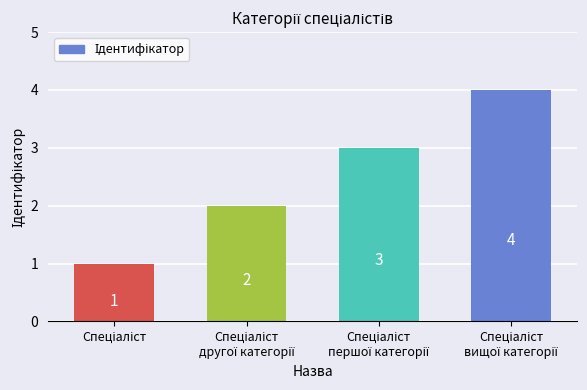

Reading left to right, extract all data points from this chart.

1	2	3	4